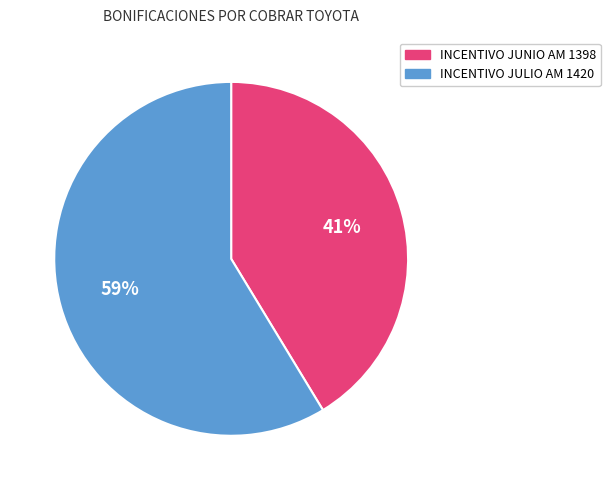

Is there a majority slice in this chart?

Yes